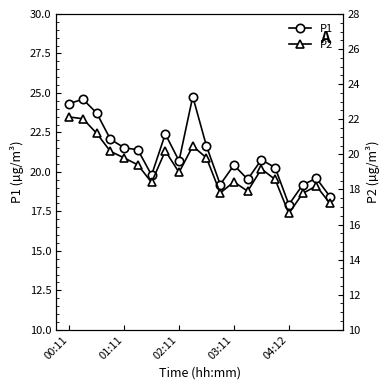

True or false: P1 has a value of 19.8 at 6.

True